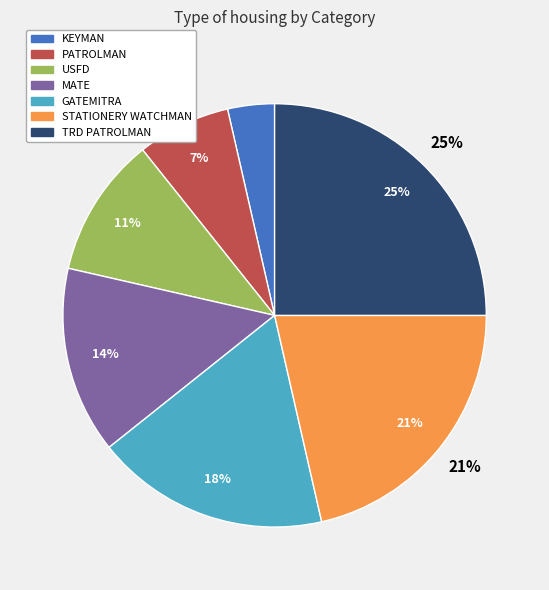

Is there any slice that represents more than half of the pie?

No